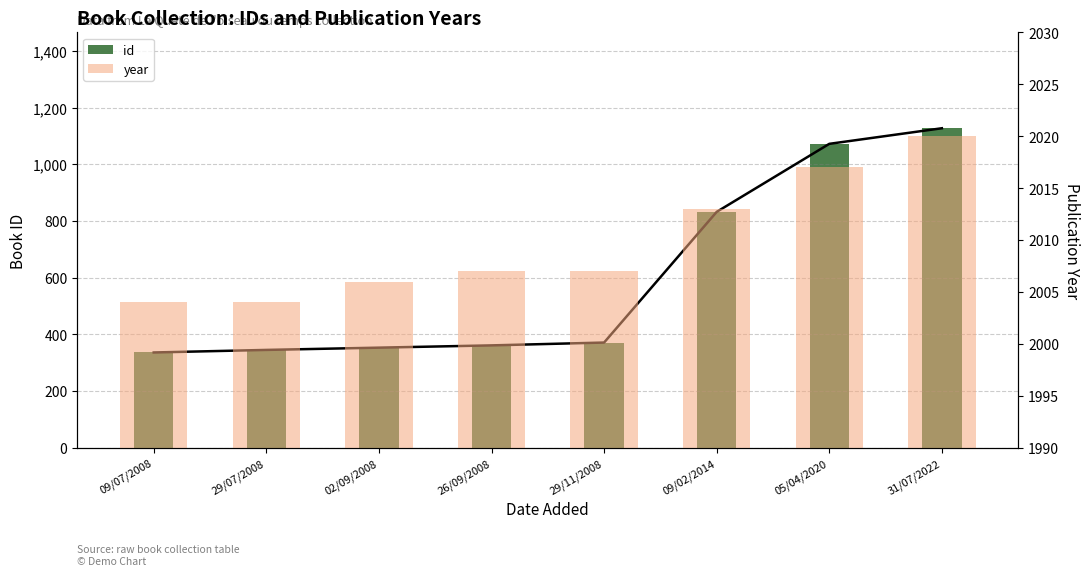

How many data points does each series have?

8